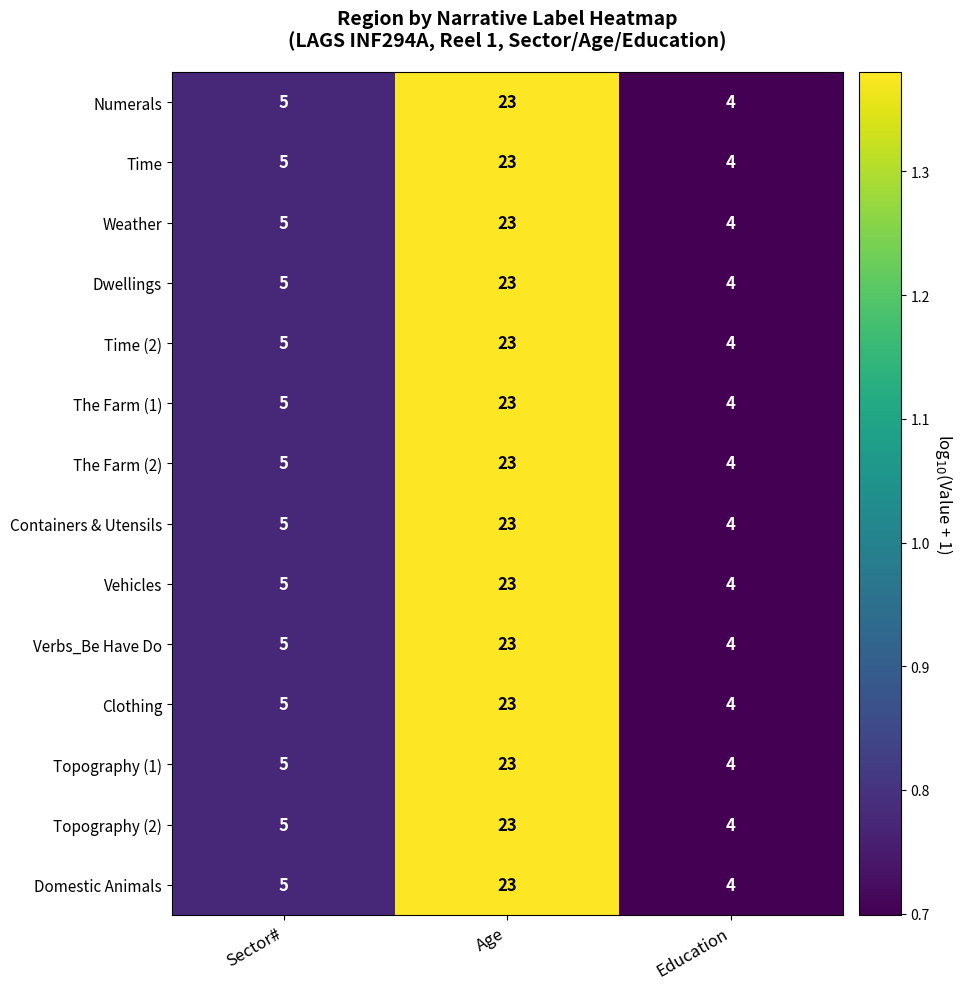

At which category is the sum across all series the highest?

Age